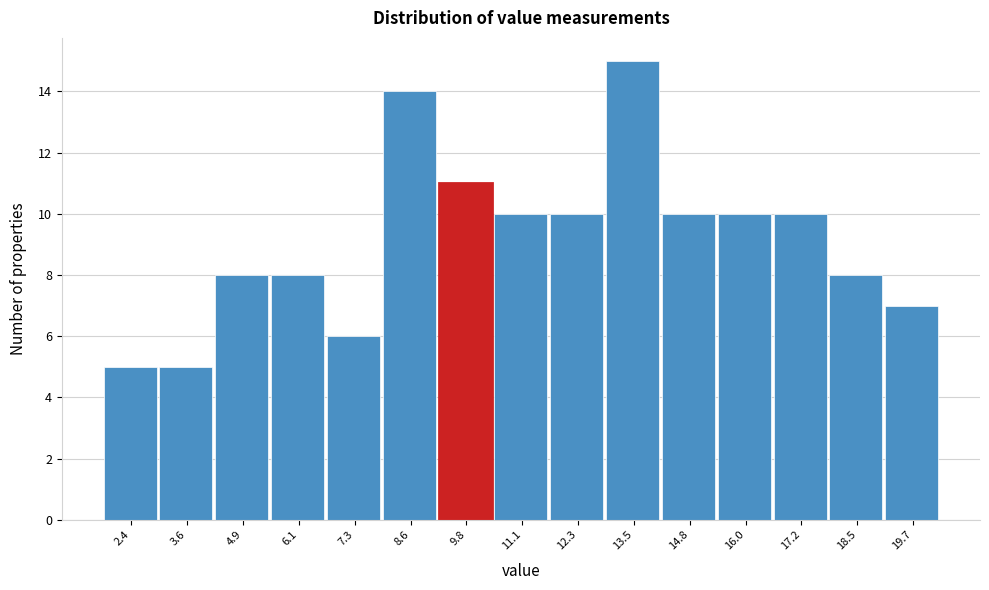

Reading left to right, transcribe this chart: for each bar, give the range it covers on the x-axis and its height. Neither the bar edges nor the heights are printed on the chart, so give them approximately, as read against the axes.

1.8 to 3.0: 5
3.0 to 4.2: 5
4.2 to 5.6: 8
5.6 to 6.8: 8
6.8 to 8.0: 6
8.0 to 9.2: 14
9.2 to 10.4: 11
10.4 to 11.6: 10
11.6 to 13.0: 10
13.0 to 14.2: 15
14.2 to 15.4: 10
15.4 to 16.6: 10
16.6 to 17.8: 10
17.8 to 19.0: 8
19.0 to 20.4: 7